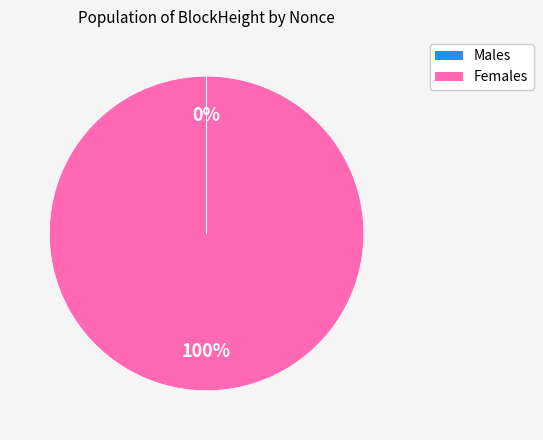

Does any single category account for the majority?

Yes